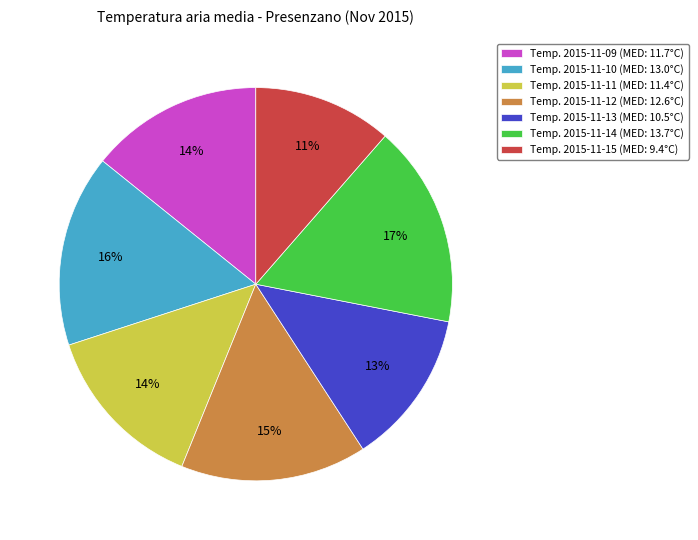

To the nearest percent, what is the difference between the Temp. 2015-11-13 (MED: 10.5°C) and Temp. 2015-11-11 (MED: 11.4°C) slice percentages?

1%